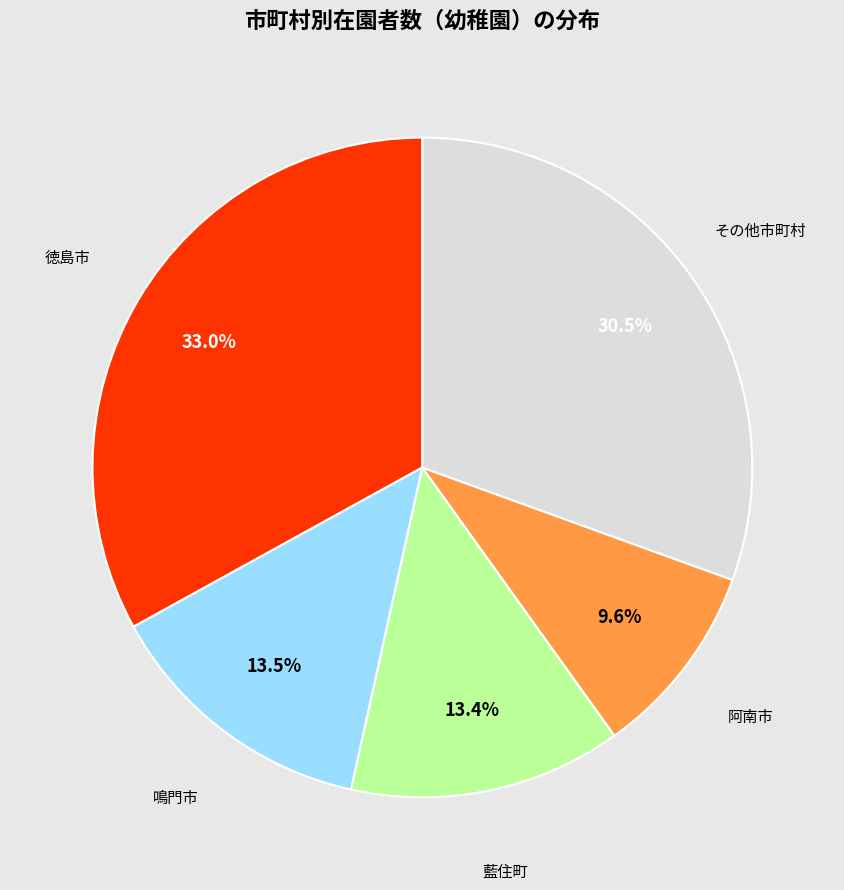

Is there a majority slice in this chart?

No